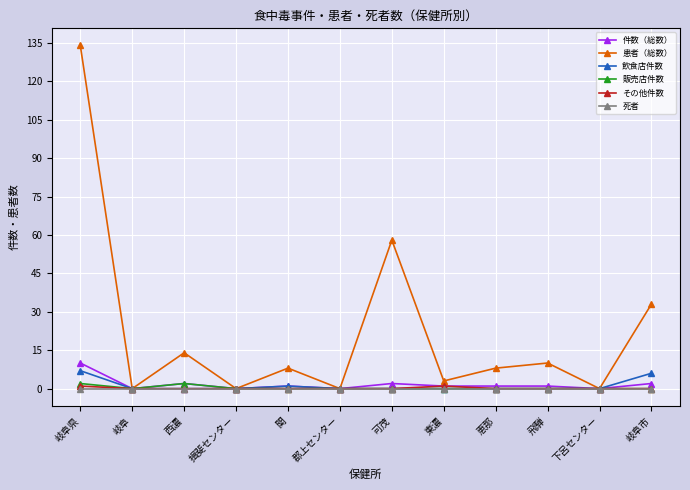

Reading right to left, what are all the values shown in this chart?

件数（総数）: 2	0	1	1	1	2	0	1	0	2	0	10
患者（総数）: 33	0	10	8	3	58	0	8	0	14	0	134
飲食店件数: 6	0	0	0	0	0	0	1	0	0	0	7
販売店件数: 0	0	0	0	0	0	0	0	0	2	0	2
その他件数: 0	0	0	0	1	0	0	0	0	0	0	1
死者: 0	0	0	0	0	0	0	0	0	0	0	0